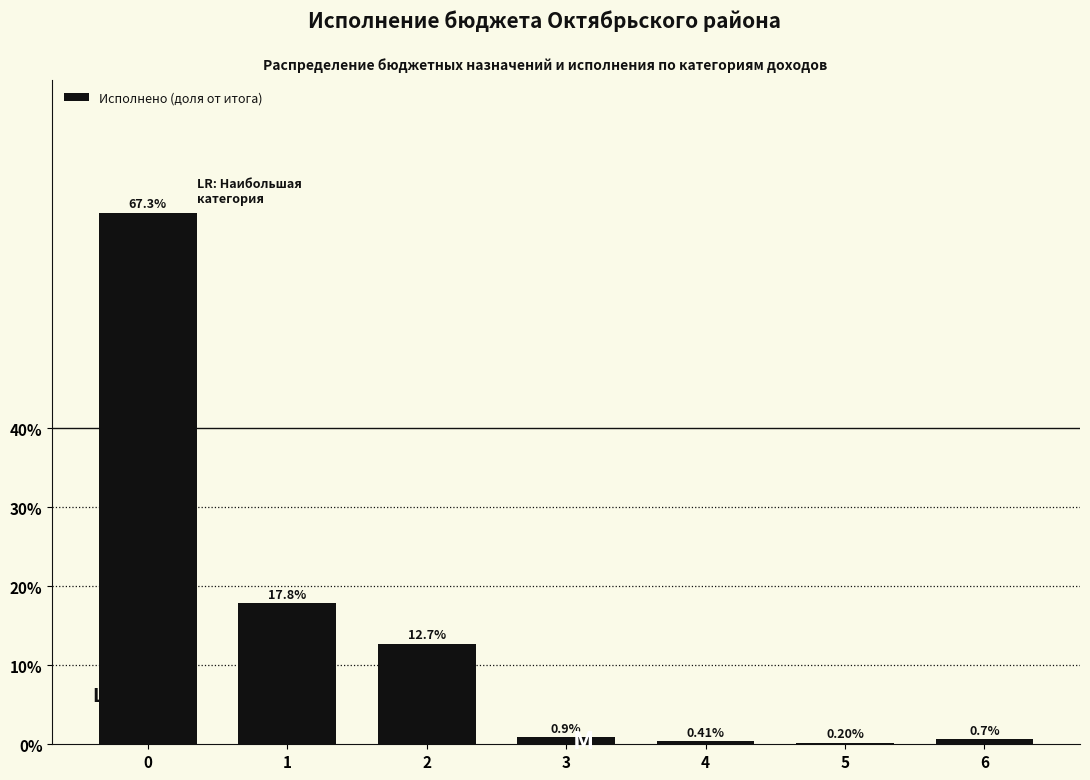

What is the change in value from 1 to 3?

-16.9